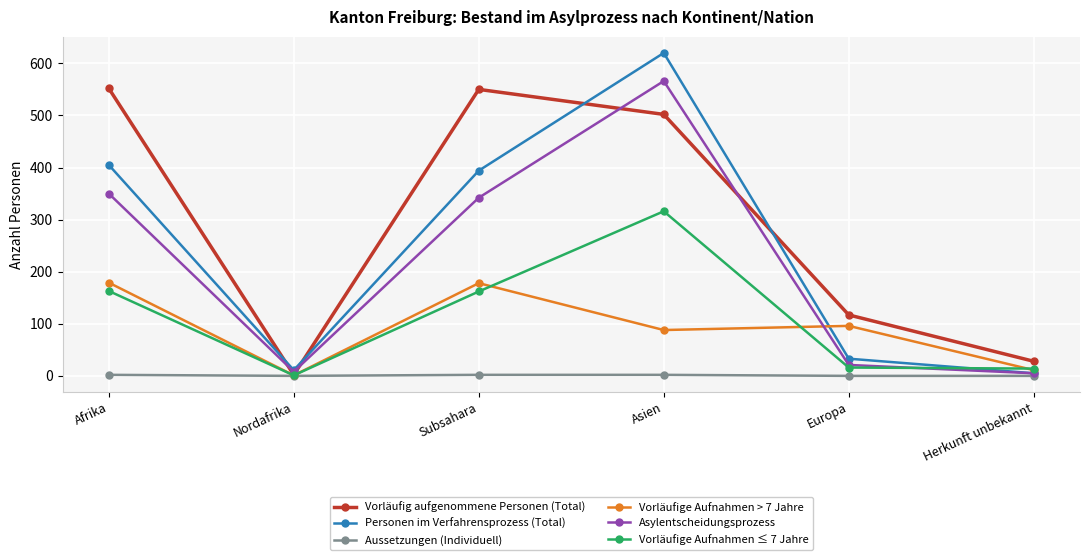

Which series has the widest spread of values?

Personen im Verfahrensprozess (Total)